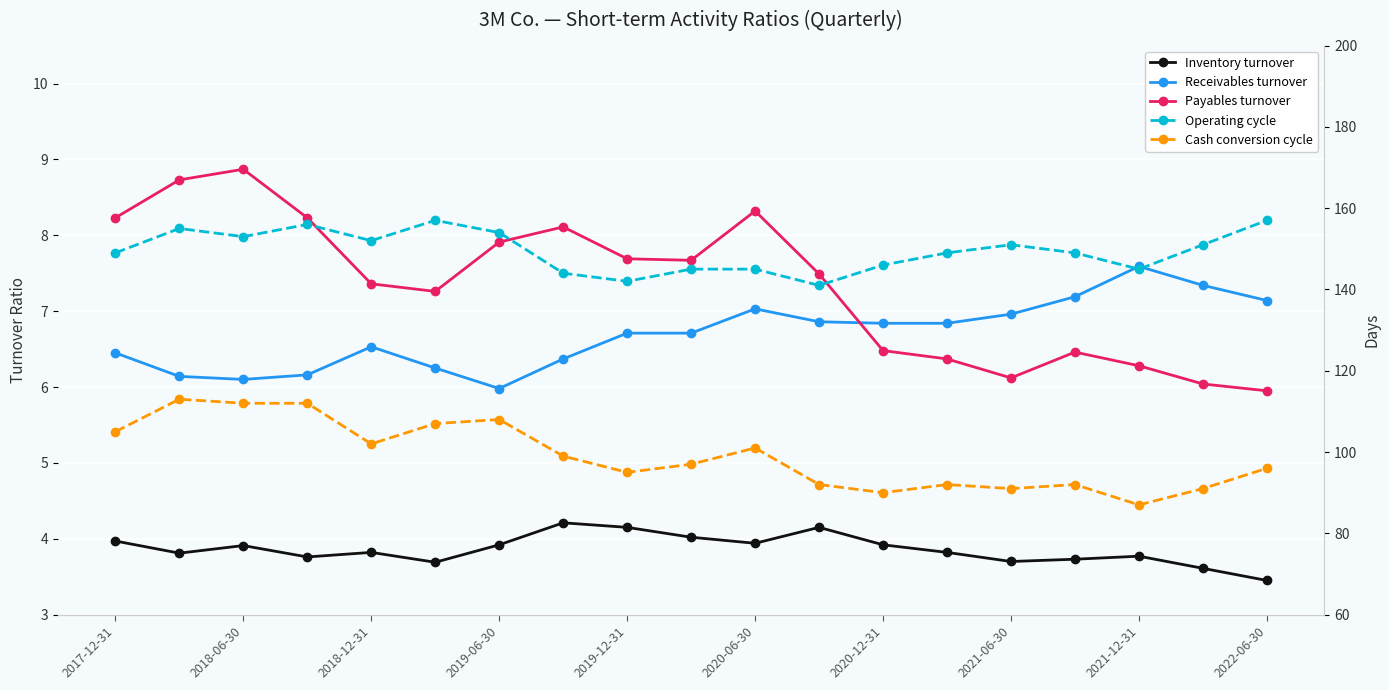

True or false: Receivables turnover has more than 1 points higher than both neighbors.

True